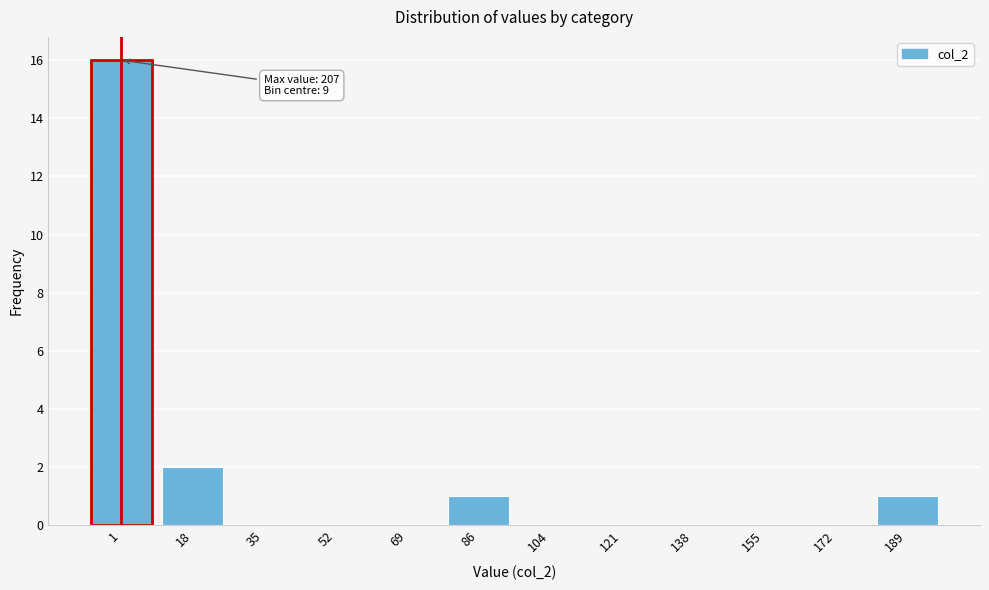

Reading left to right, transcribe all the data shown in this chart.

1=16	18=2	35=0	52=0	69=0	86=1	104=0	121=0	138=0	155=0	172=0	189=1